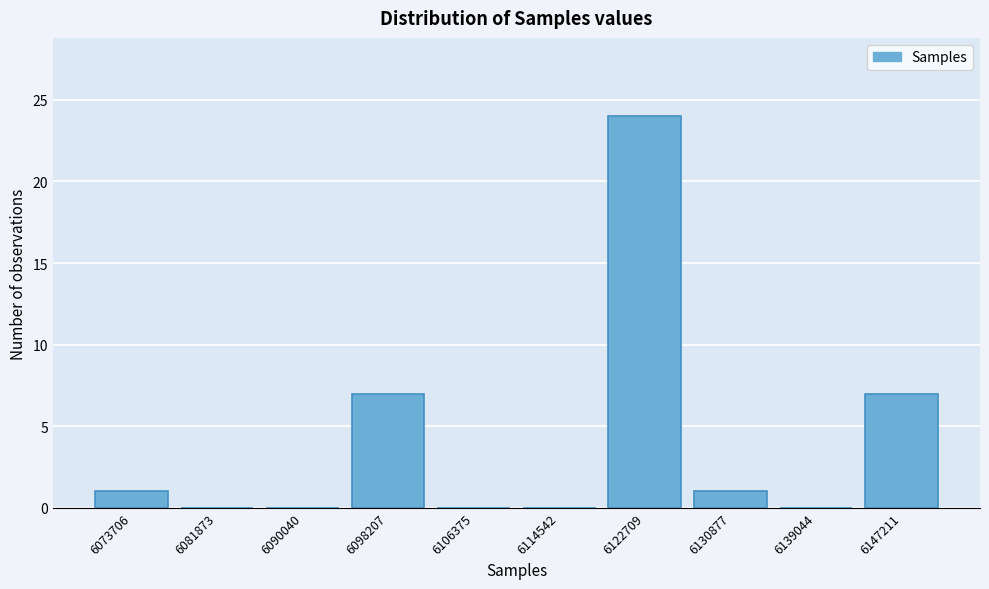

Reading left to right, list all the values displayed in this chart.

6073706=1	6081873=0	6090040=0	6098207=7	6106375=0	6114542=0	6122709=24	6130877=1	6139044=0	6147211=7